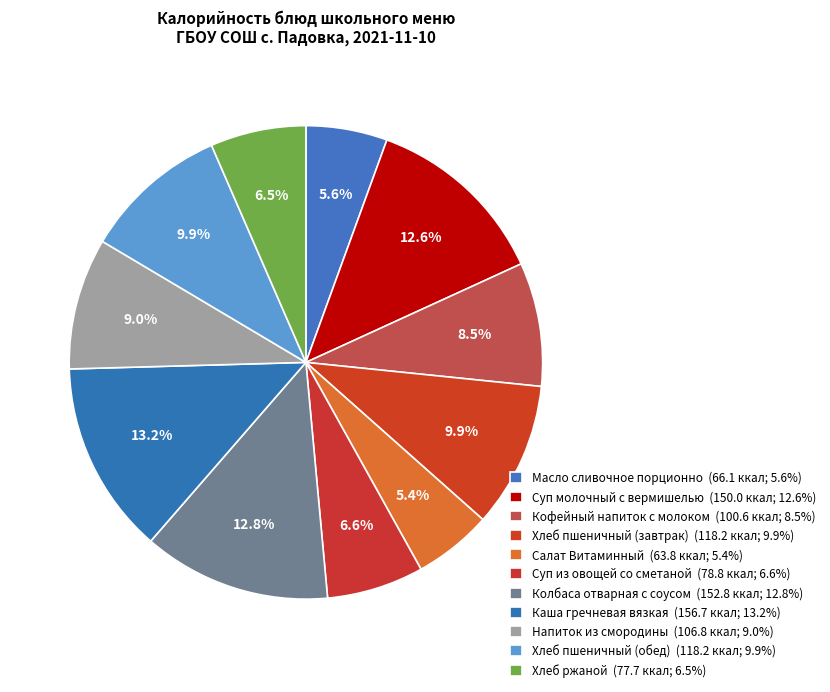

How many segments does this pie chart have?

11